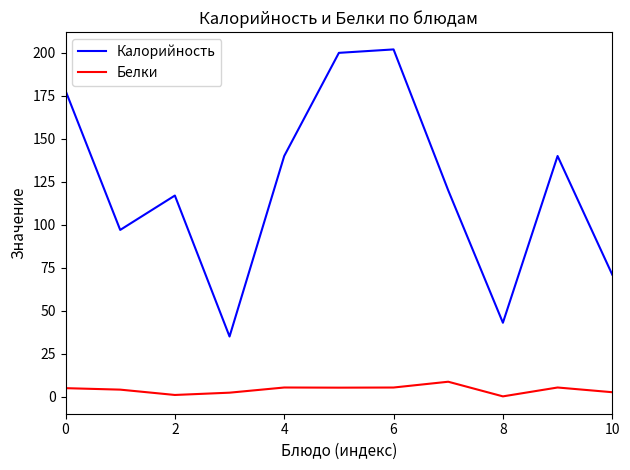

What is the highest value of the Белки series?

8.7